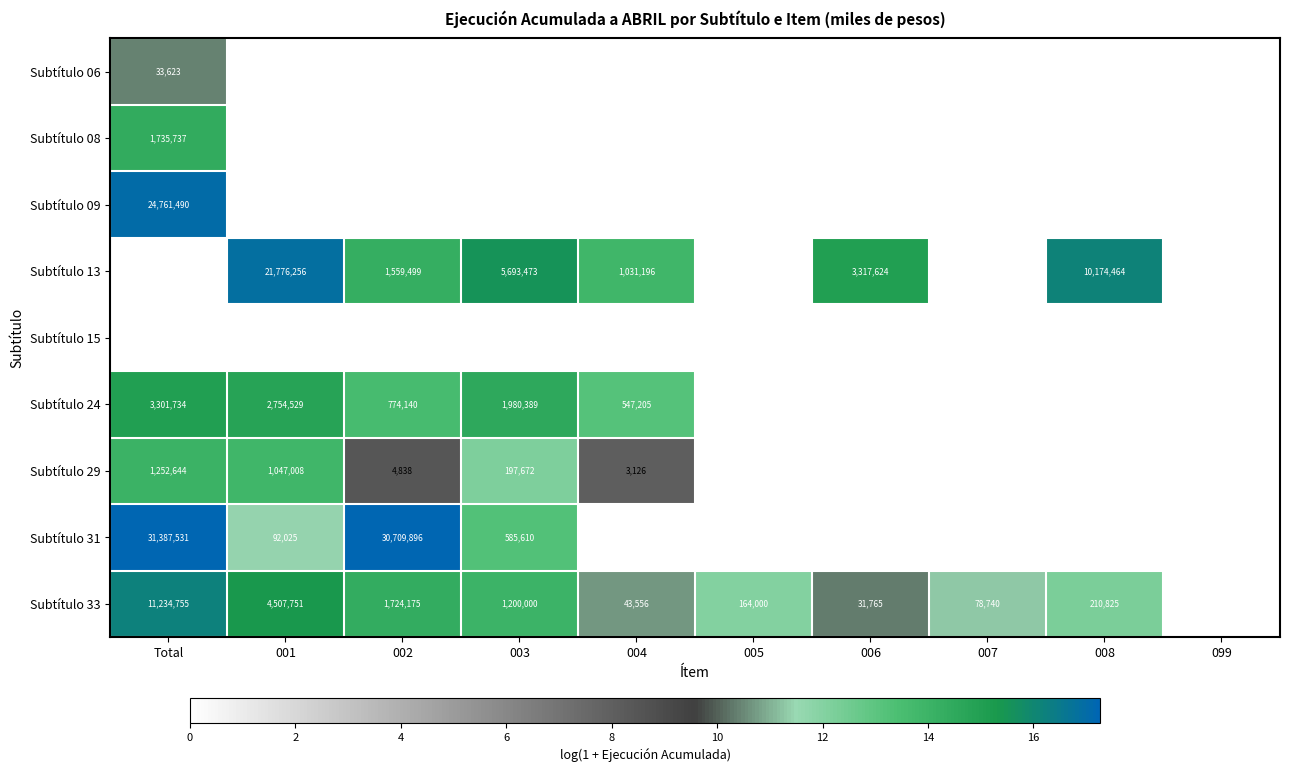

What is the difference between the Subtítulo 33 values at 001 and 002?

2783576